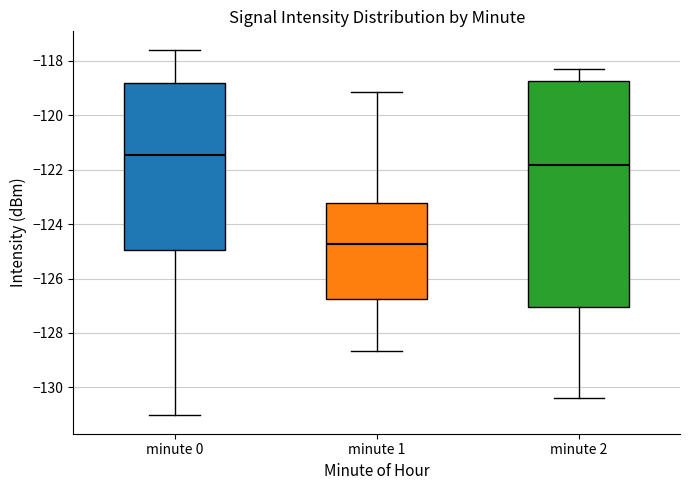

Where does the median line of the box for minute 1 sit on the y-axis? The values are not printed on the chart, so give them approximately, as read against the axis.

-124.8